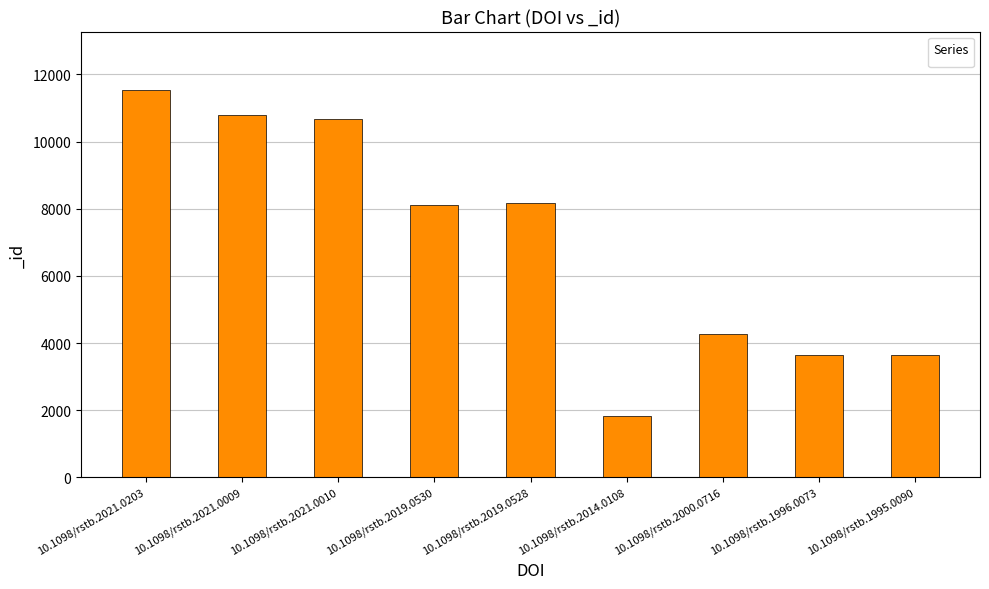

What position from the left is 10.1098/rstb.2021.0203?

1